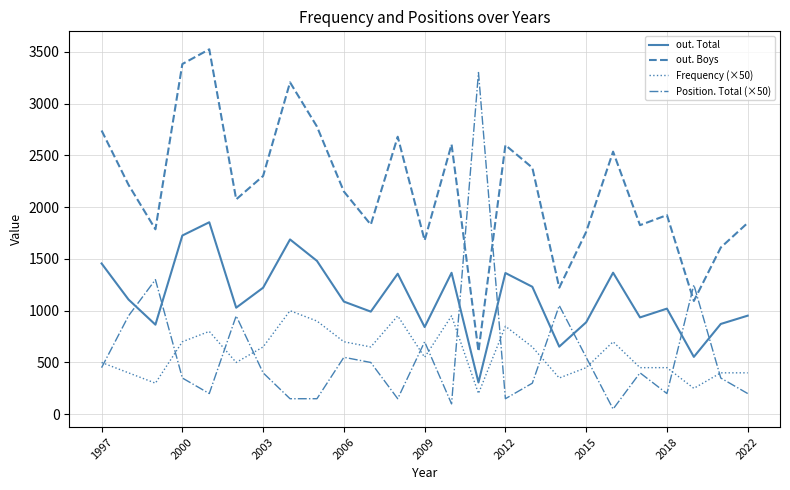

What is the maximum value shown in the chart?

3524